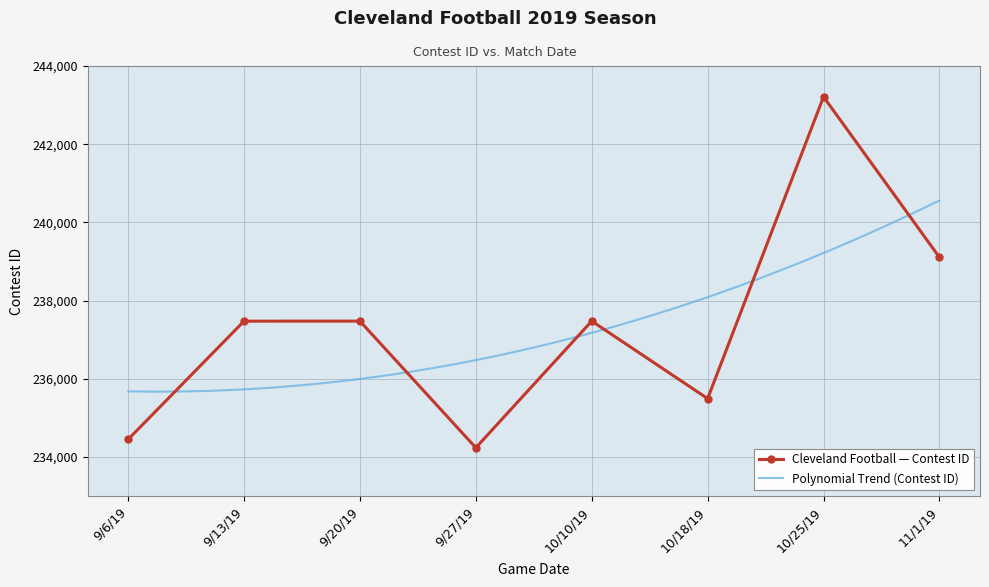

What is the change in value from 9/6/19 to 10/10/19?

+3026